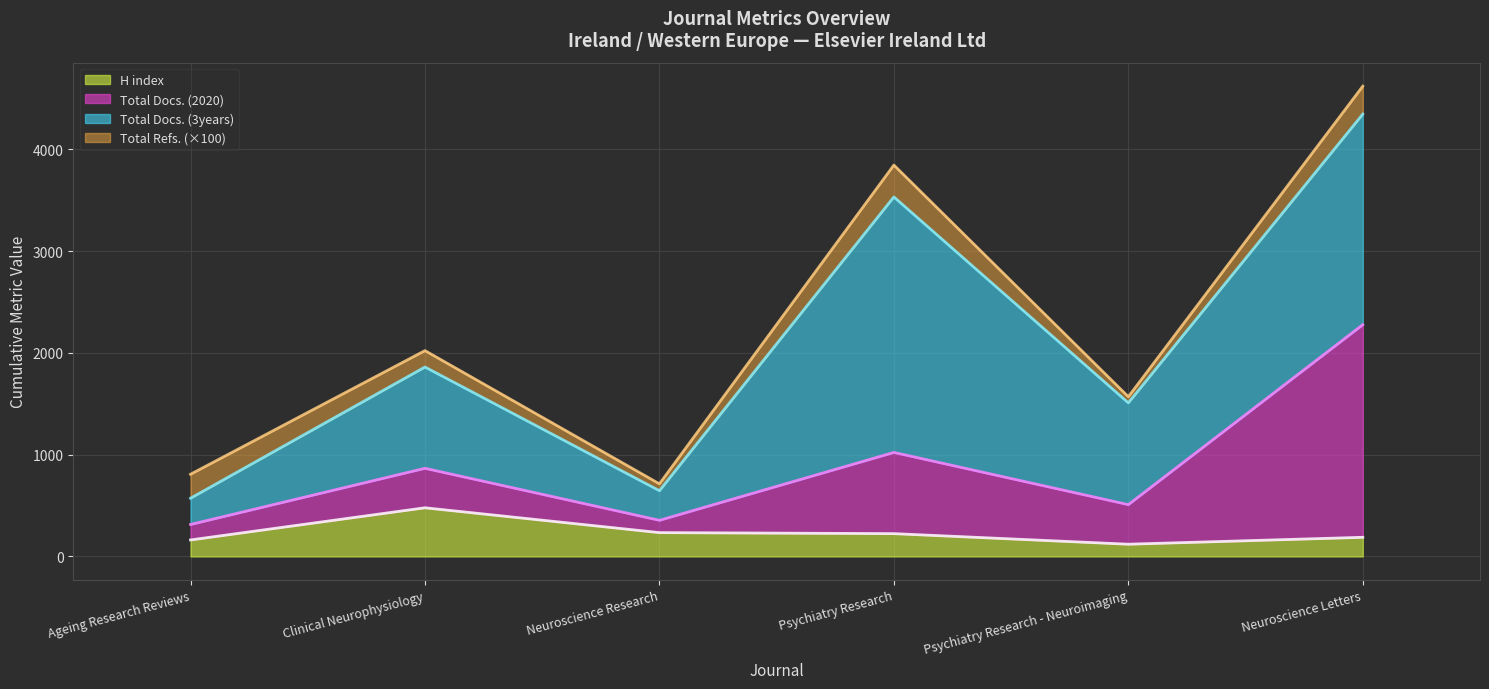

Which category has the lowest value across all series?

Psychiatry Research - Neuroimaging